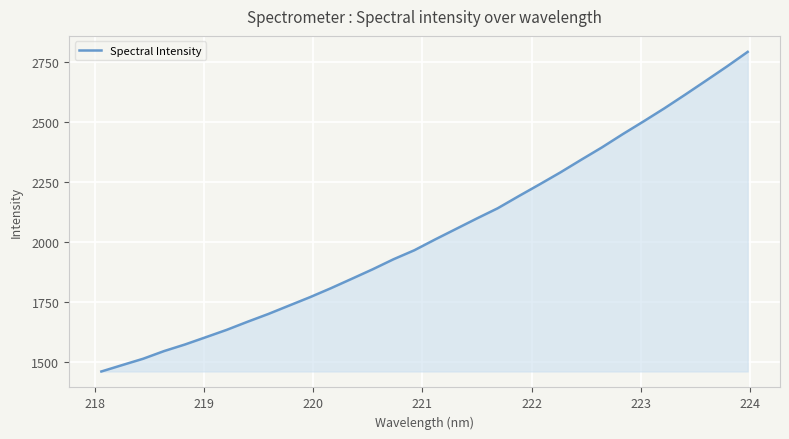

What is the sum of all values?

65193.0